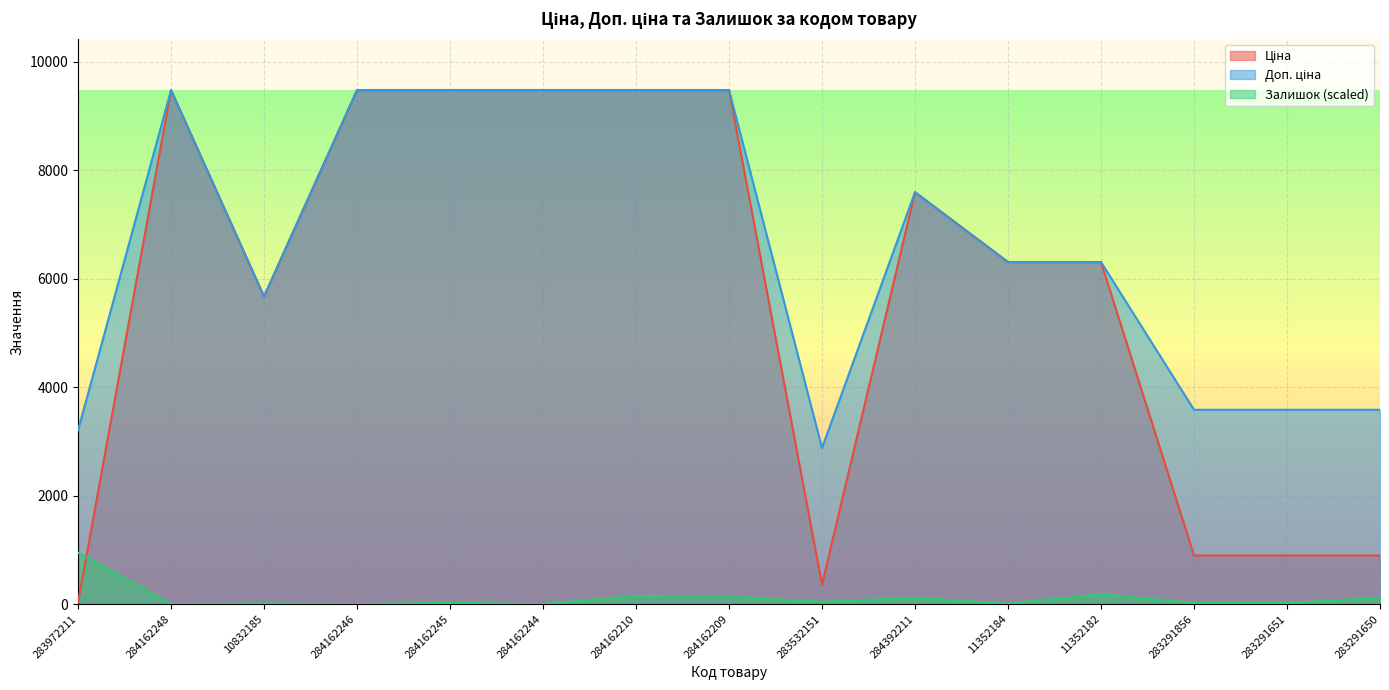

Which series changed the most between 10832185 and 284392211?

Ціна